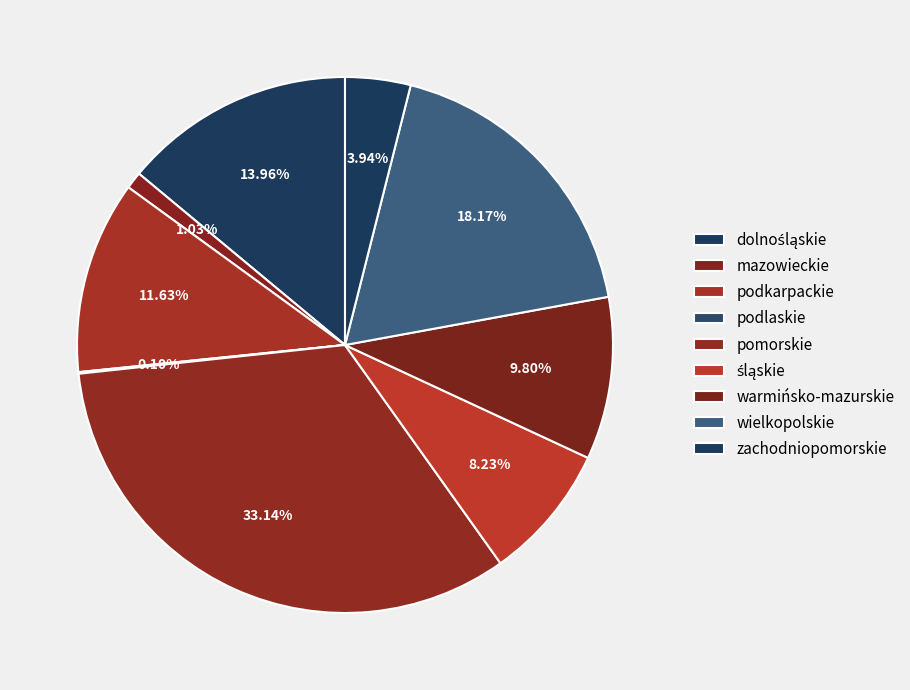

Approximately how many times larger is the value at wielkopolskie compared to zachodniopomorskie?

4.6